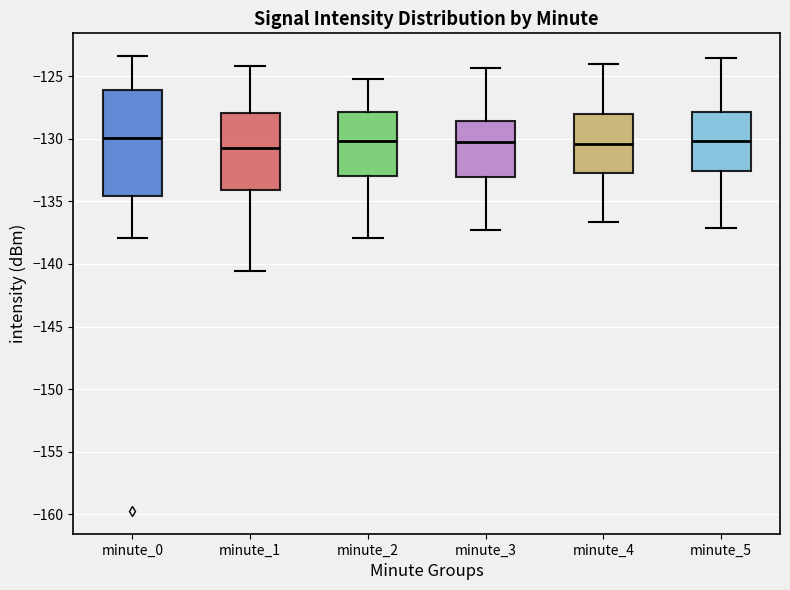

Which box is the tallest, from its lower edge to its upper edge?

minute_0